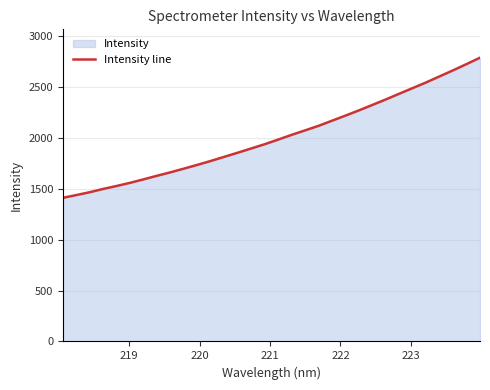

Count the number of data series in this chart.

1